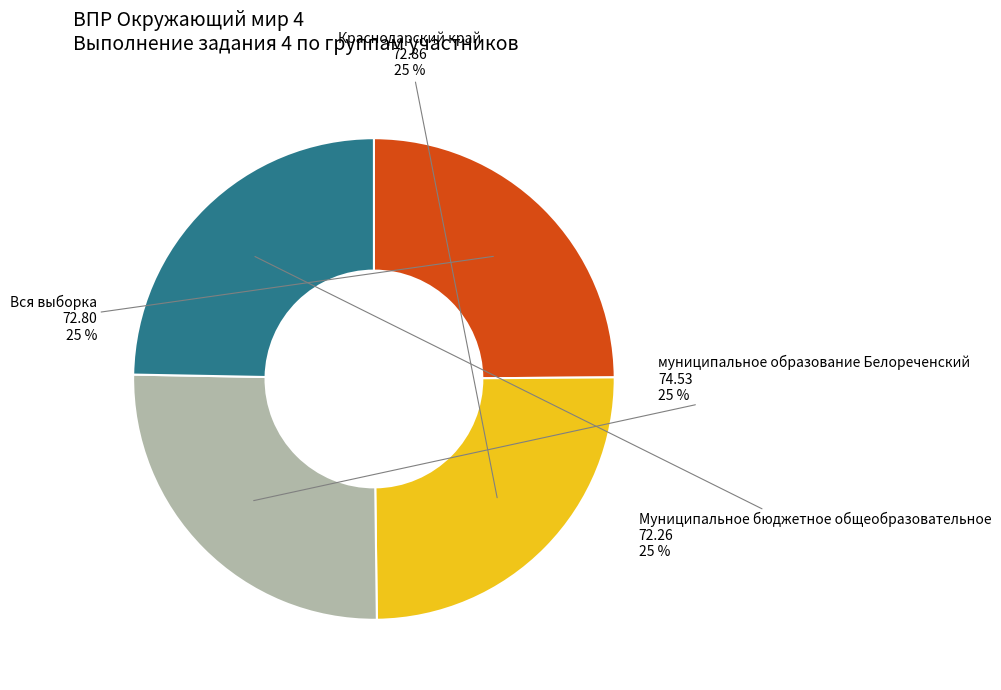

What is the ratio of the value at Краснодарский край to the value at Вся выборка?

1.0